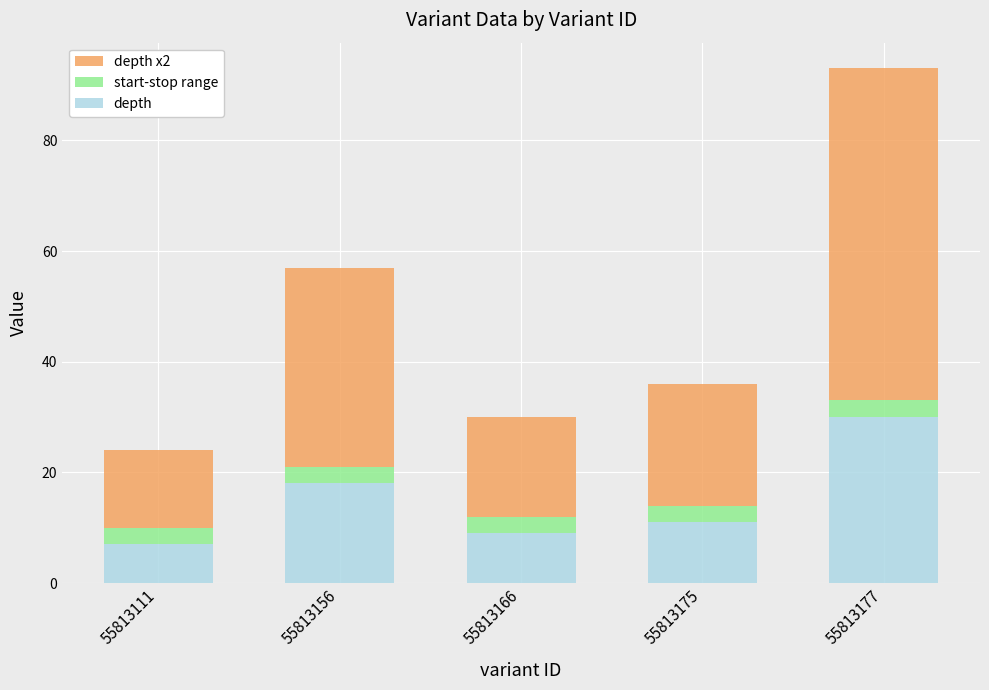

What is the value of the depth bar at the 1st from the left?

7